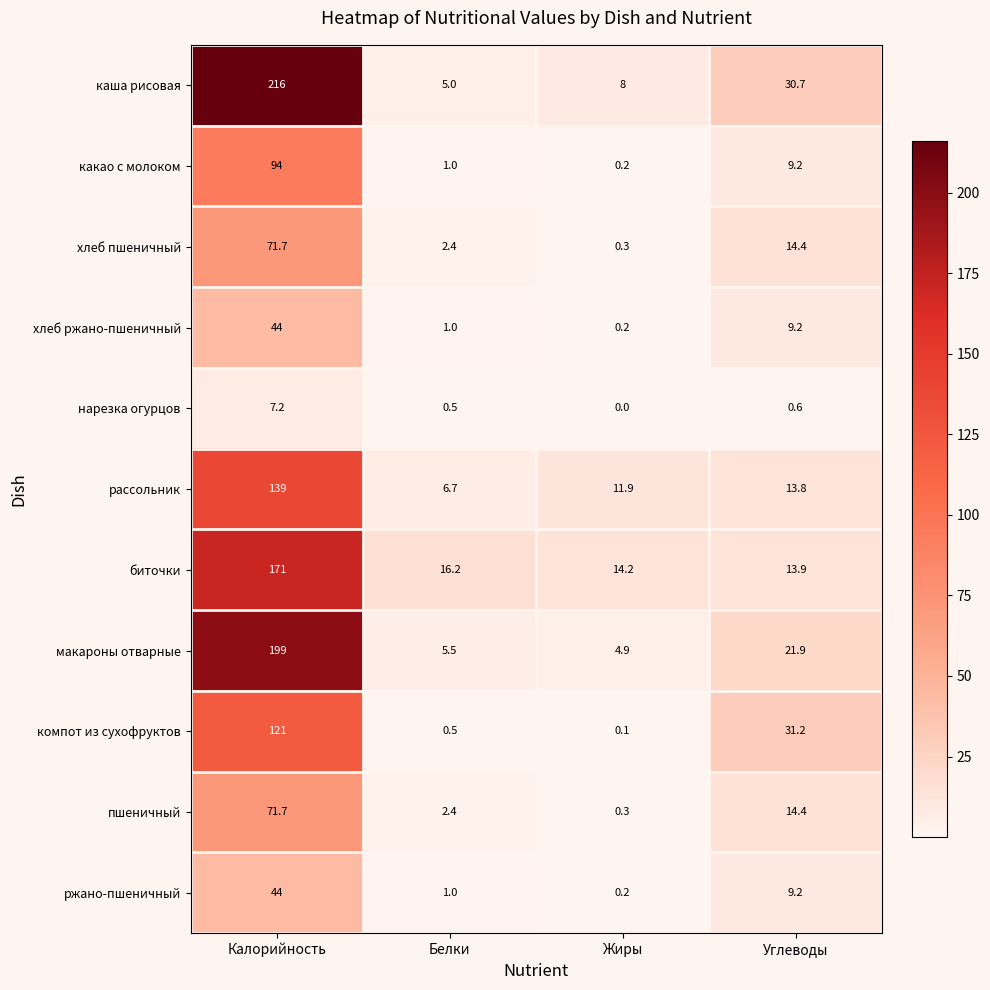

Rank the categories by пшеничный value from highest to lowest.

Калорийность, Углеводы, Белки, Жиры